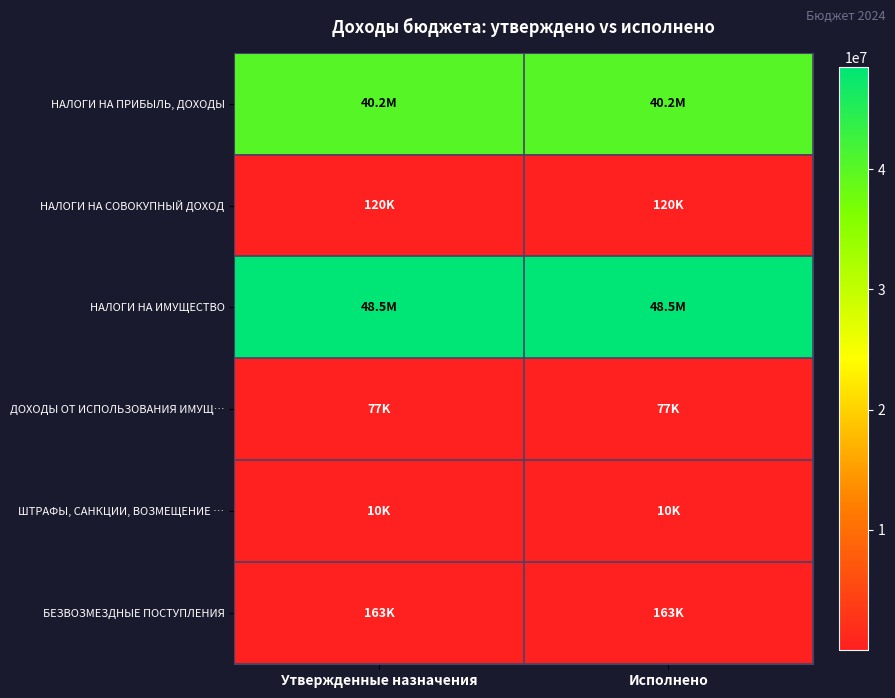

Reading right to left, what are all the values shown in this chart?

НАЛОГИ НА ПРИБЫЛЬ, ДОХОДЫ: Исполнено=40203000	Утвержденные назначения=40203000
НАЛОГИ НА СОВОКУПНЫЙ ДОХОД: Исполнено=120000	Утвержденные назначения=120000
НАЛОГИ НА ИМУЩЕСТВО: Исполнено=48500000	Утвержденные назначения=48500000
ДОХОДЫ ОТ ИСПОЛЬЗОВАНИЯ ИМУЩ…: Исполнено=76800	Утвержденные назначения=76800
ШТРАФЫ, САНКЦИИ, ВОЗМЕЩЕНИЕ …: Исполнено=10000	Утвержденные назначения=10000
БЕЗВОЗМЕЗДНЫЕ ПОСТУПЛЕНИЯ: Исполнено=162800	Утвержденные назначения=162800